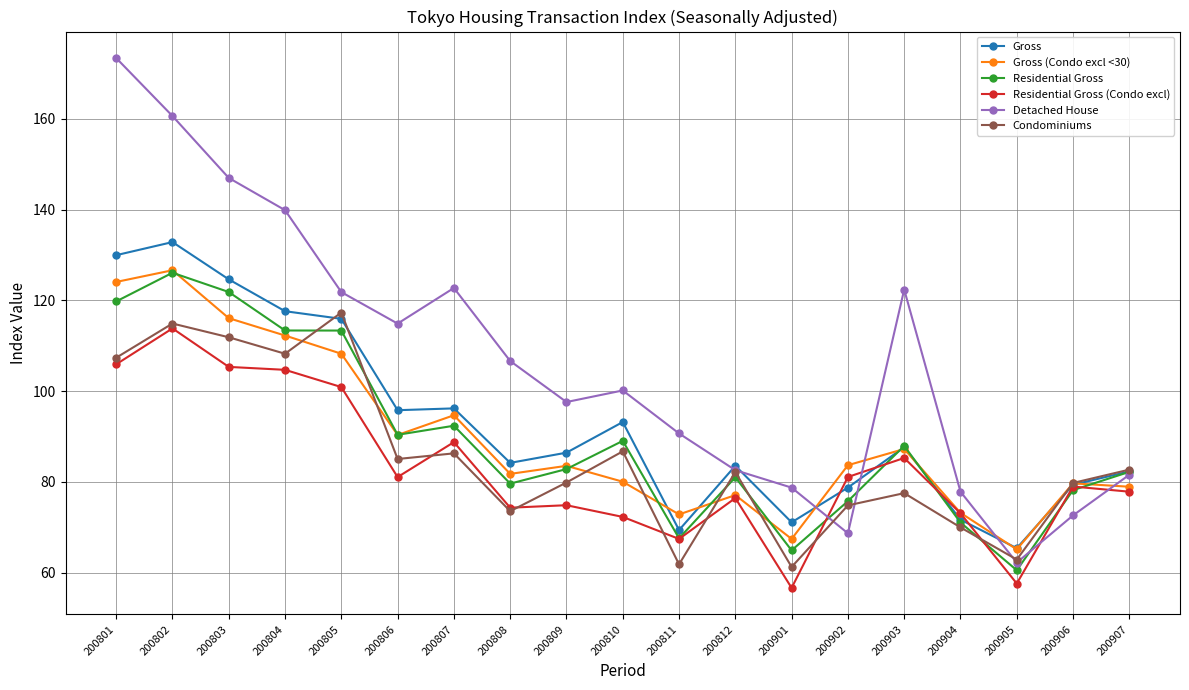

True or false: Gross (Condo excl <30) and Gross intersect in this chart.

True